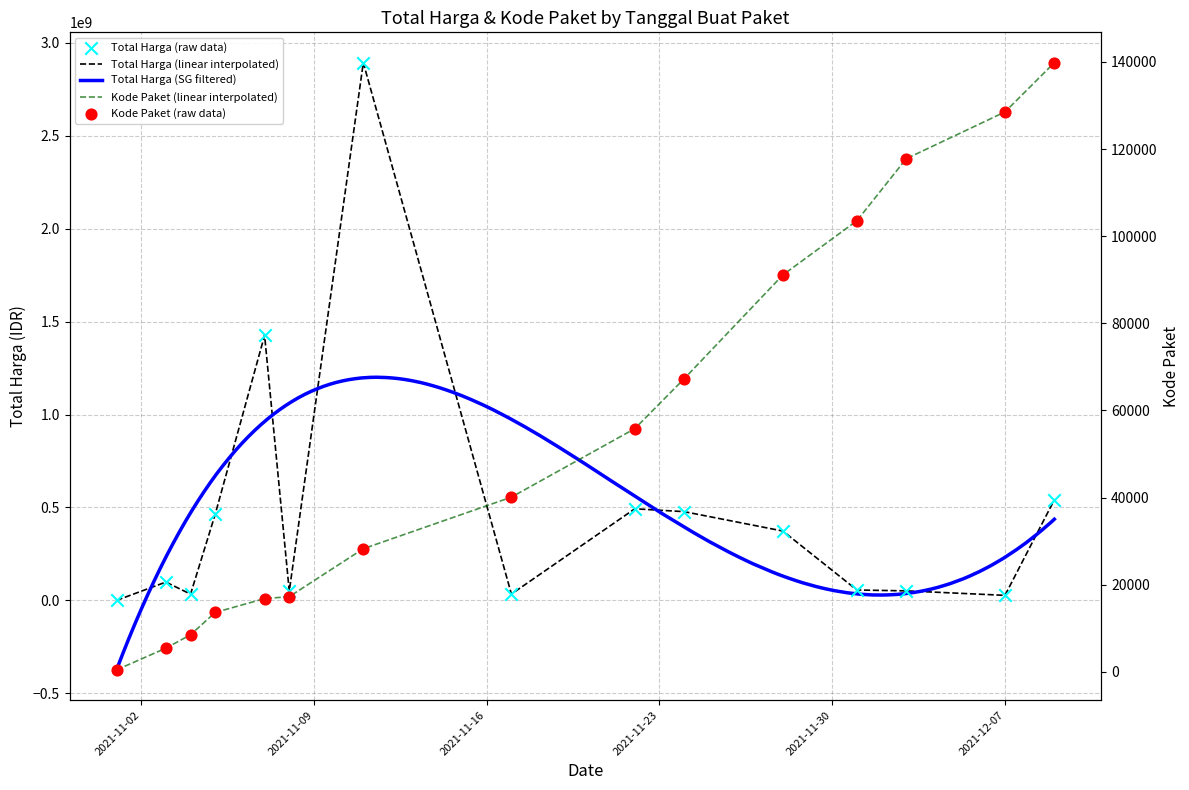

At how many categories does at least one series exceed 1433485213?

1